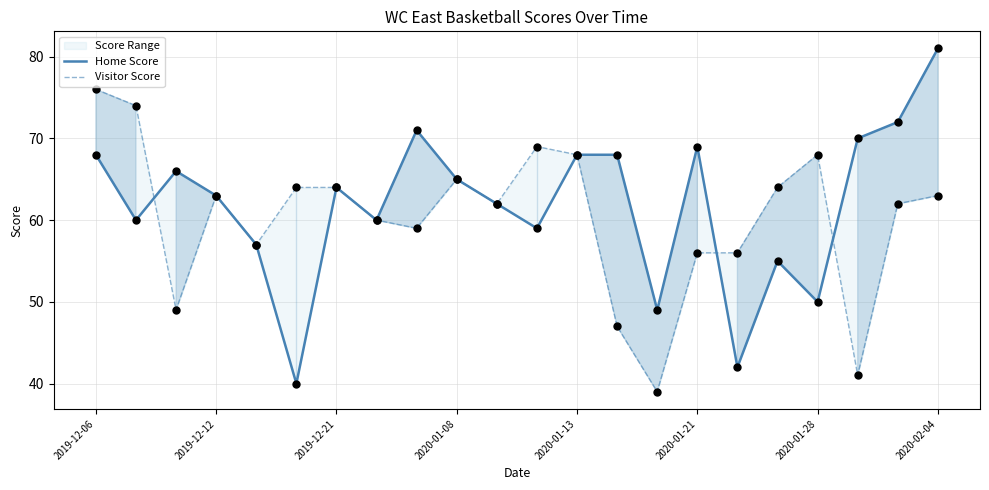

What are all the series names shown in the legend?

Home Score, Visitor Score